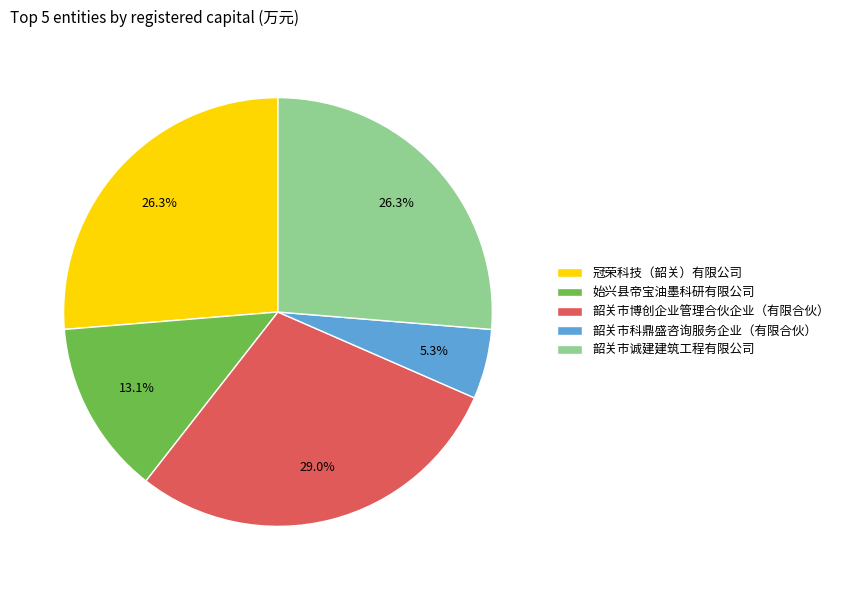

How many segments does this pie chart have?

5